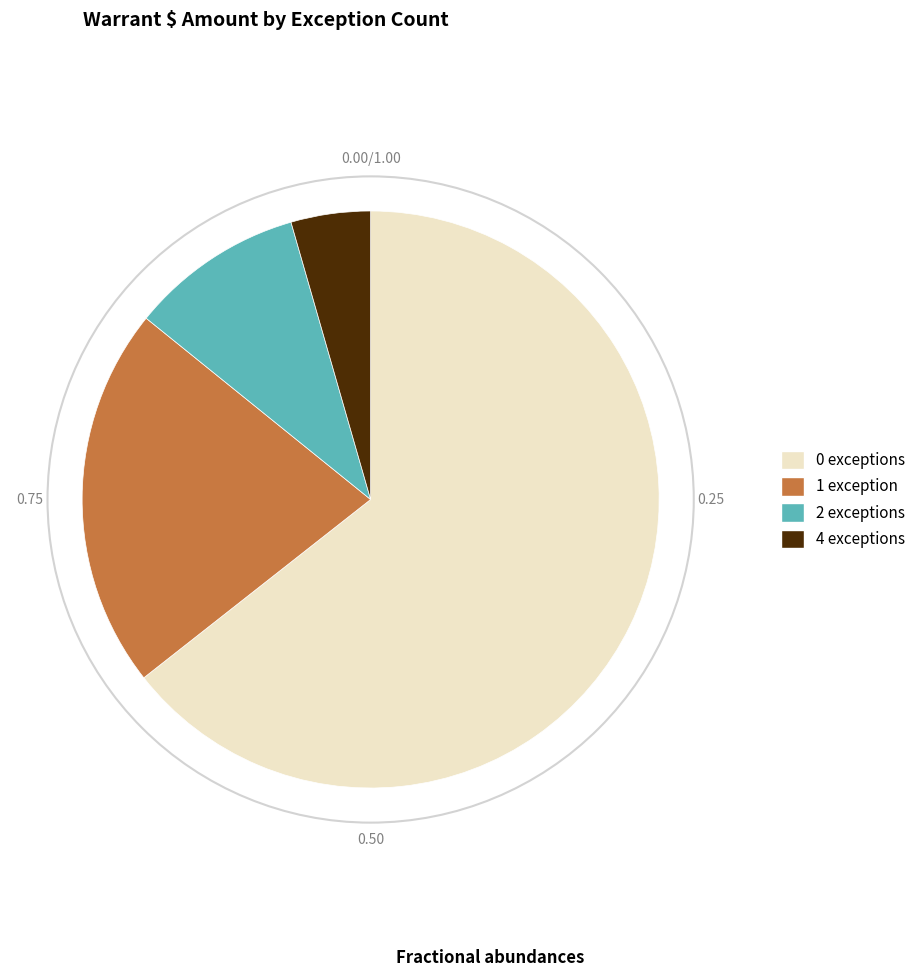

What is the largest slice in the pie chart?

0 exceptions